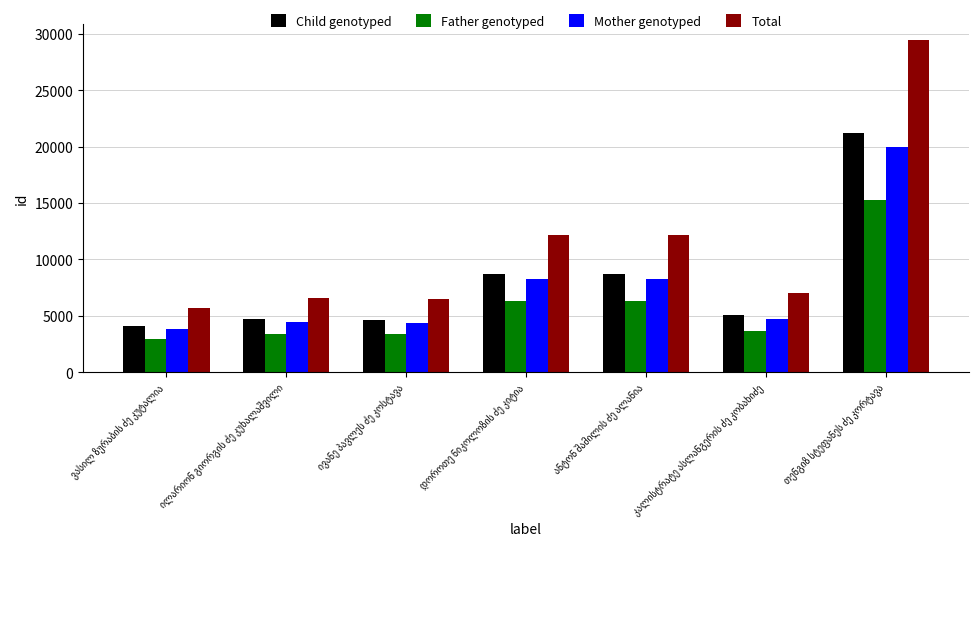

At how many categories does at least one series exceed 10807?

3